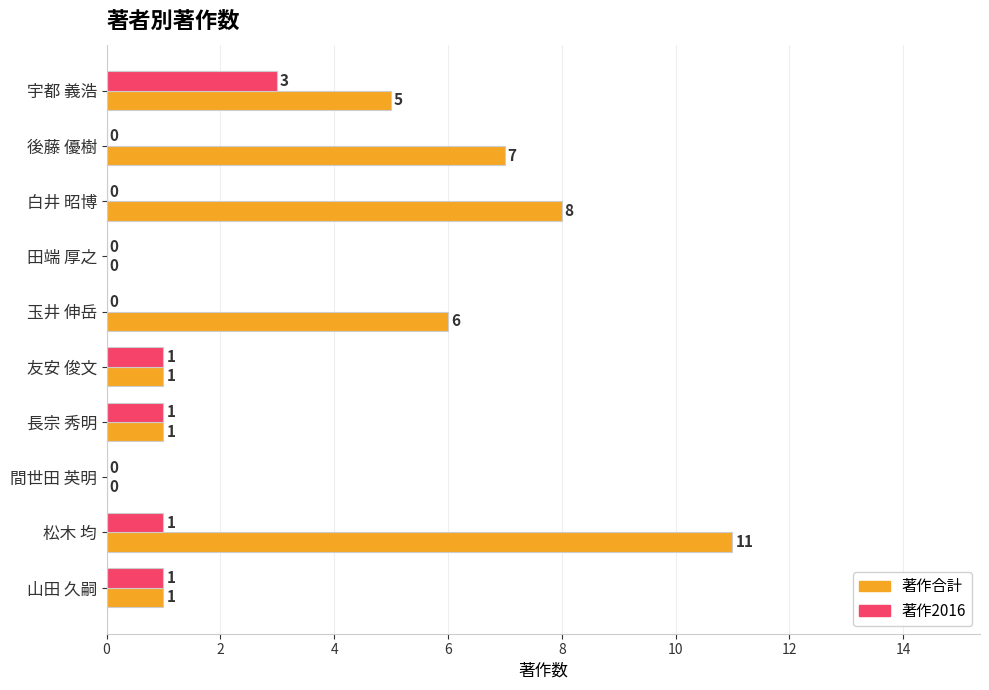

Where is 著作合計 nearest to the value 5?

宇都 義浩